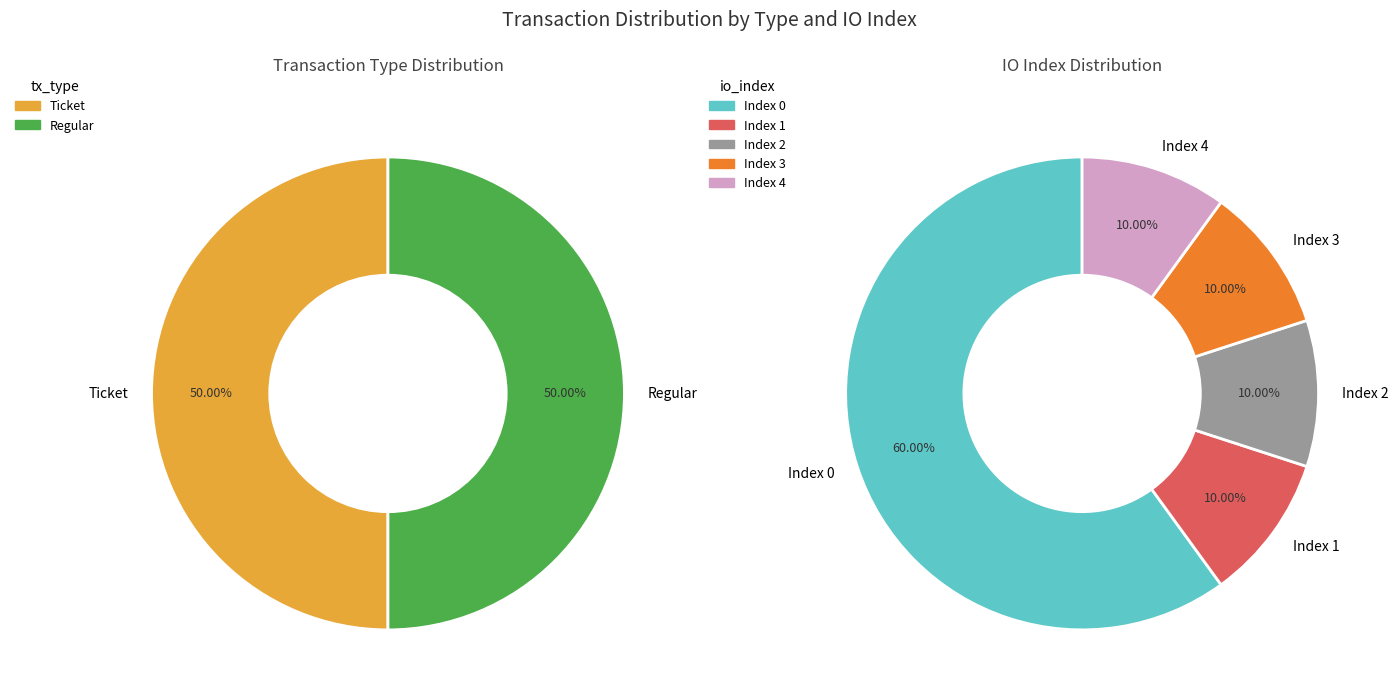

Count the number of slices in the pie.

5